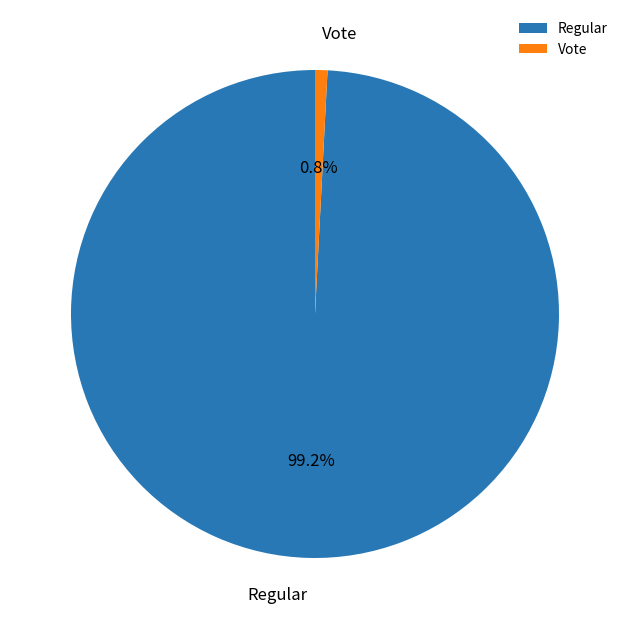

Do Regular and Vote together represent more than half of the pie?

Yes